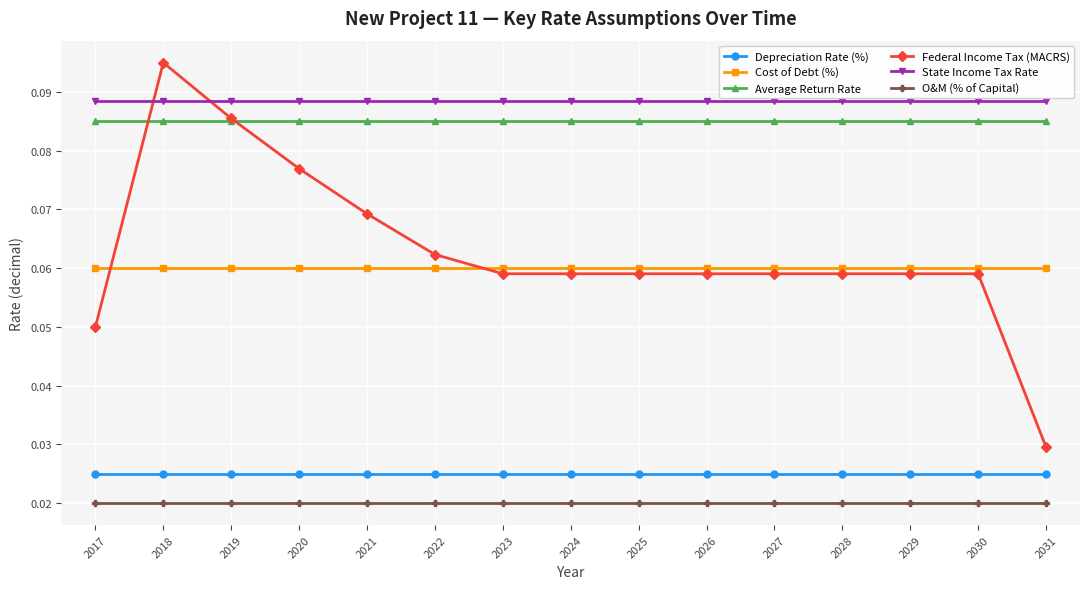

How many lines are shown in the chart?

6